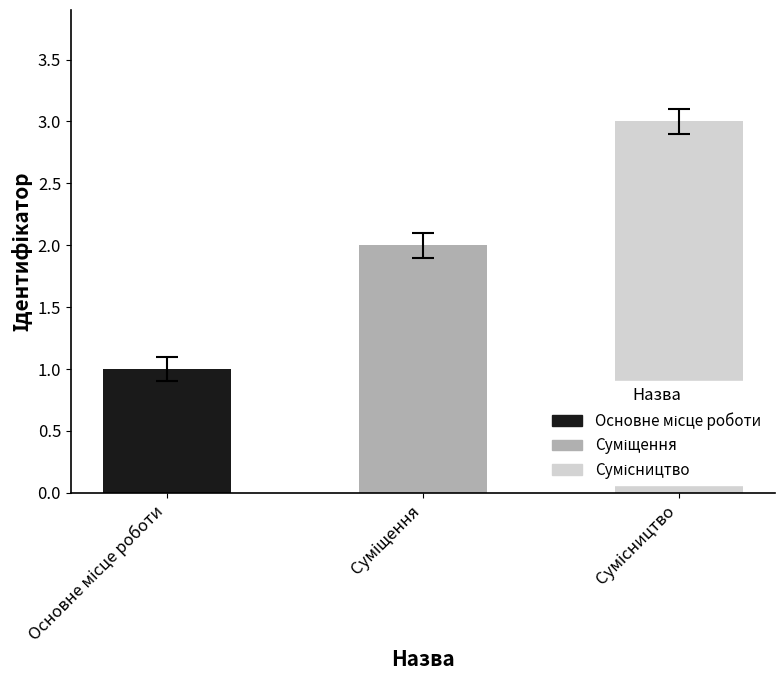

How many distinct data groups are displayed?

1